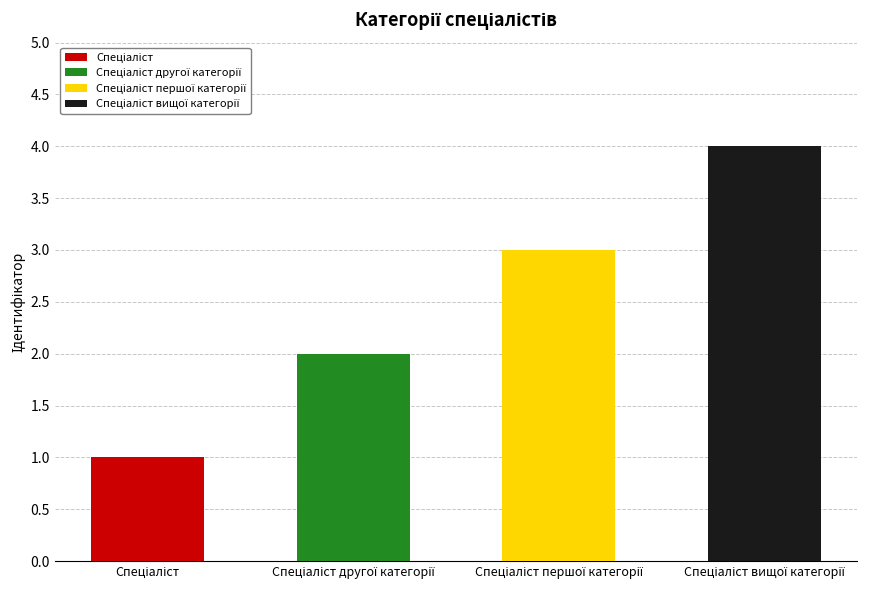

At which category does the chart reach its minimum across all series?

Спеціаліст